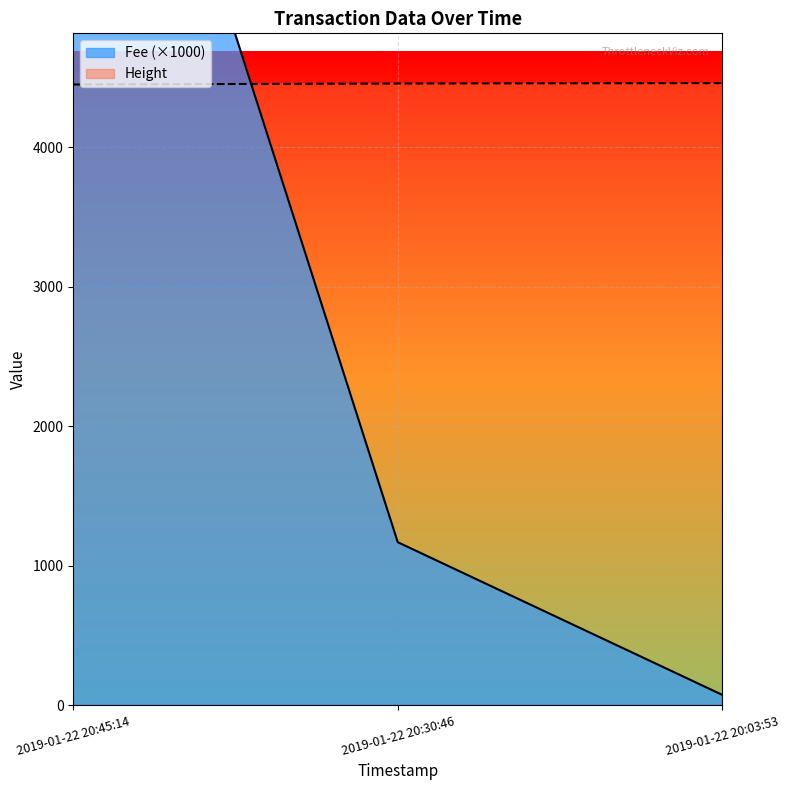

Which series has the largest total across all categories?

Height